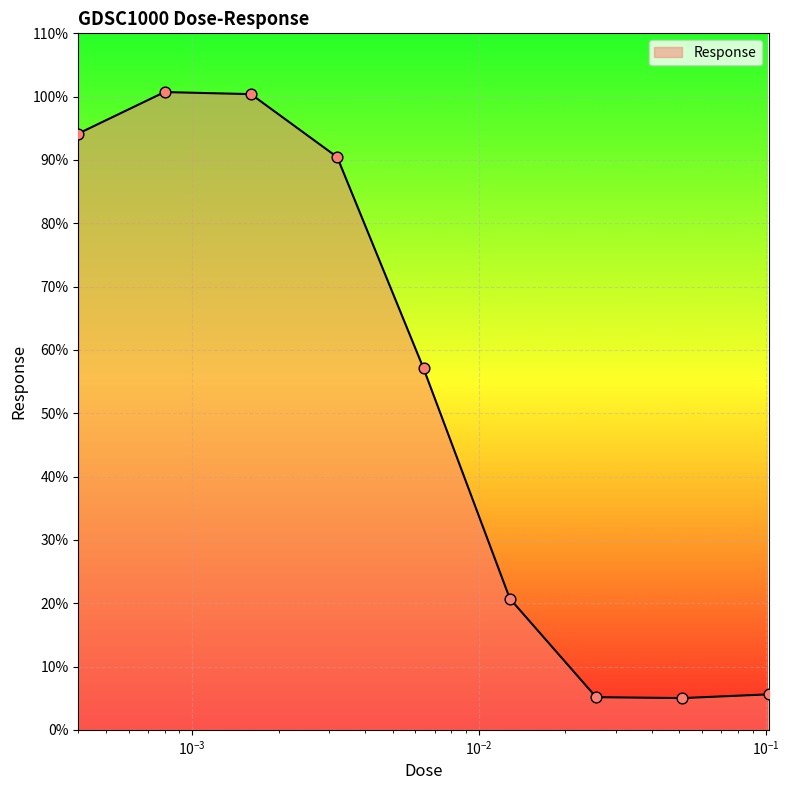

What is the smallest value displayed?

5.0